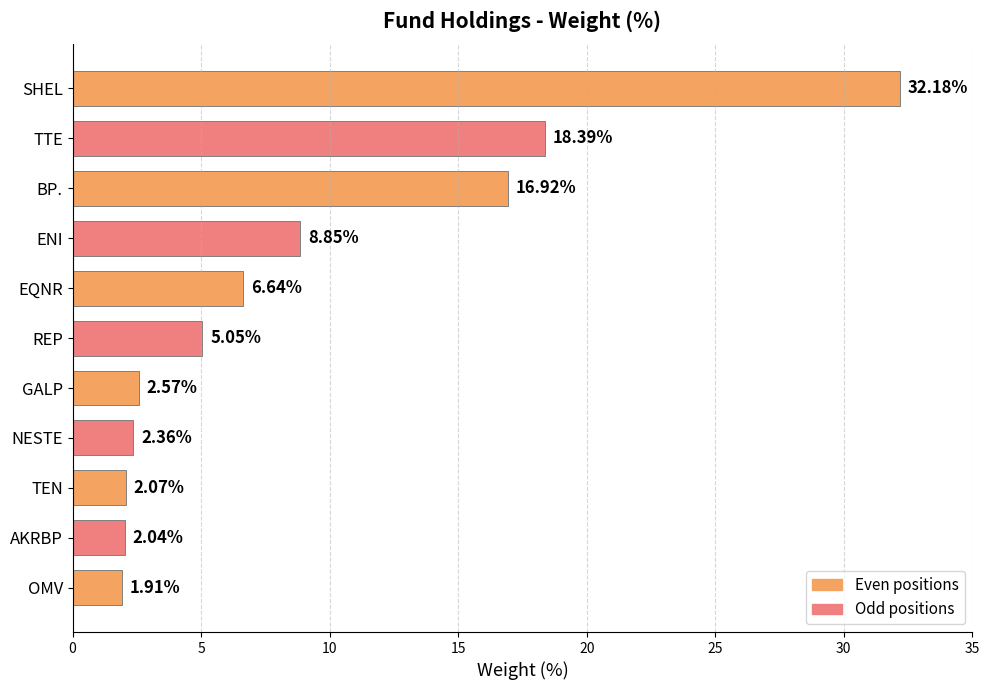

What is the ratio of the value at TEN to the value at REP?

0.4